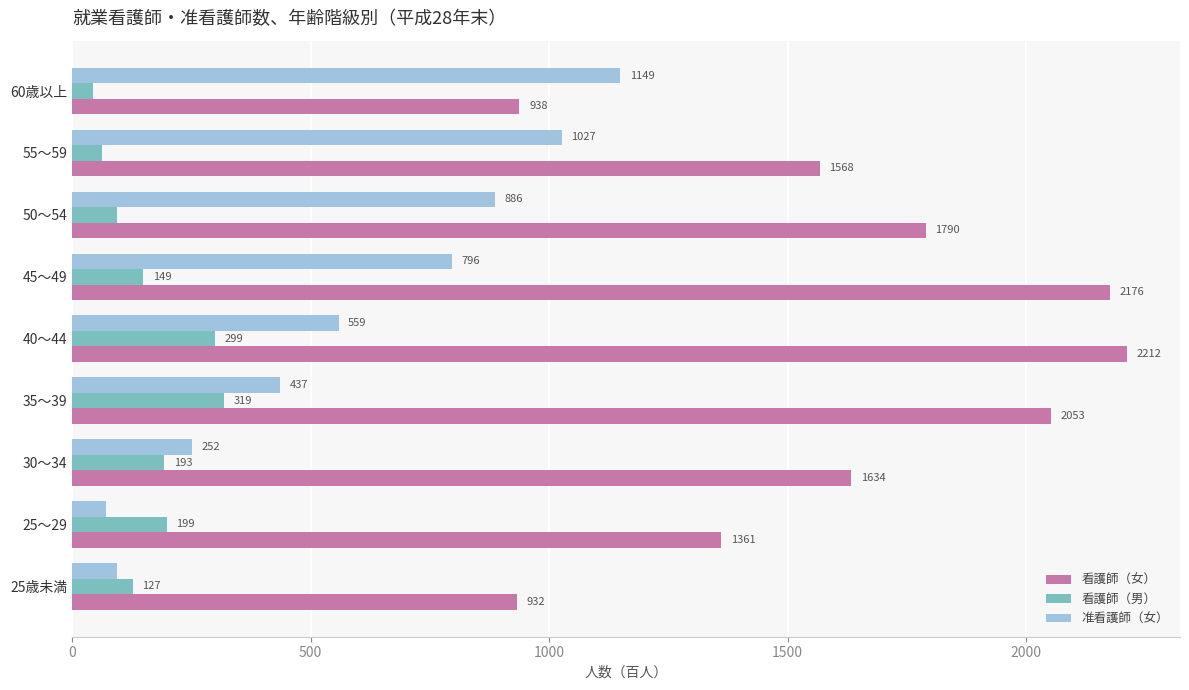

The value of 准看護師（女） at 30～34 is 252. True or false?

True